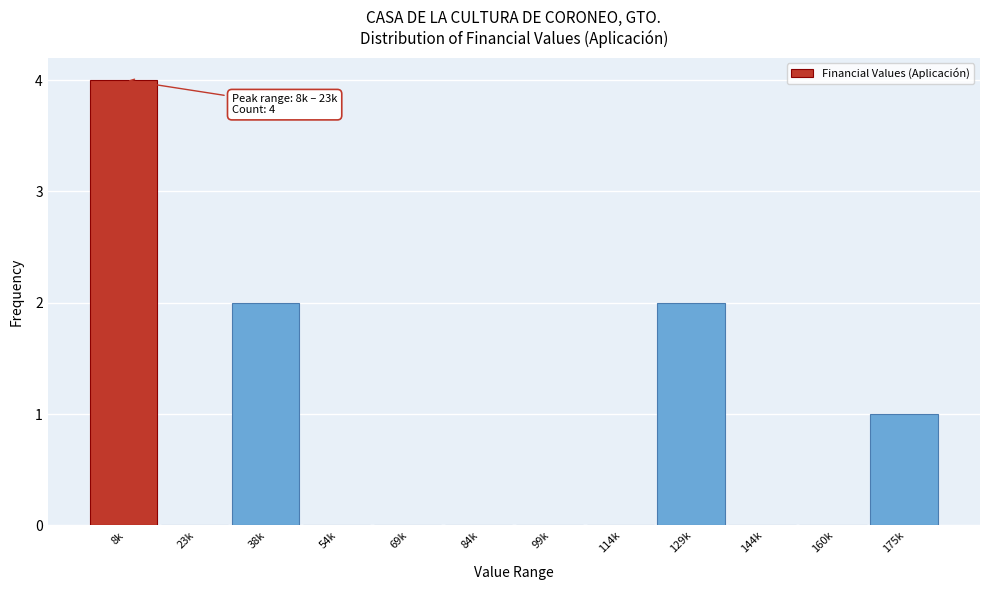

Reading left to right, extract all data points from this chart.

8k=4	23k=0	38k=2	54k=0	69k=0	84k=0	99k=0	114k=0	129k=2	144k=0	160k=0	175k=1